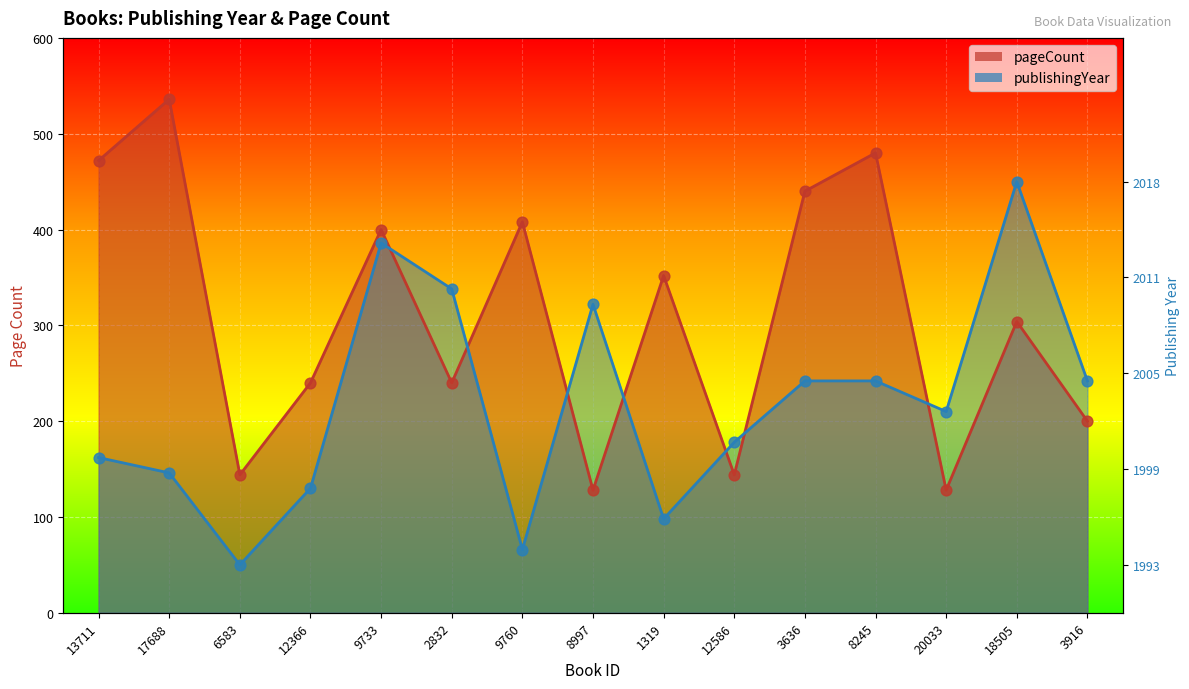

Which series has the largest total across all categories?

pageCount